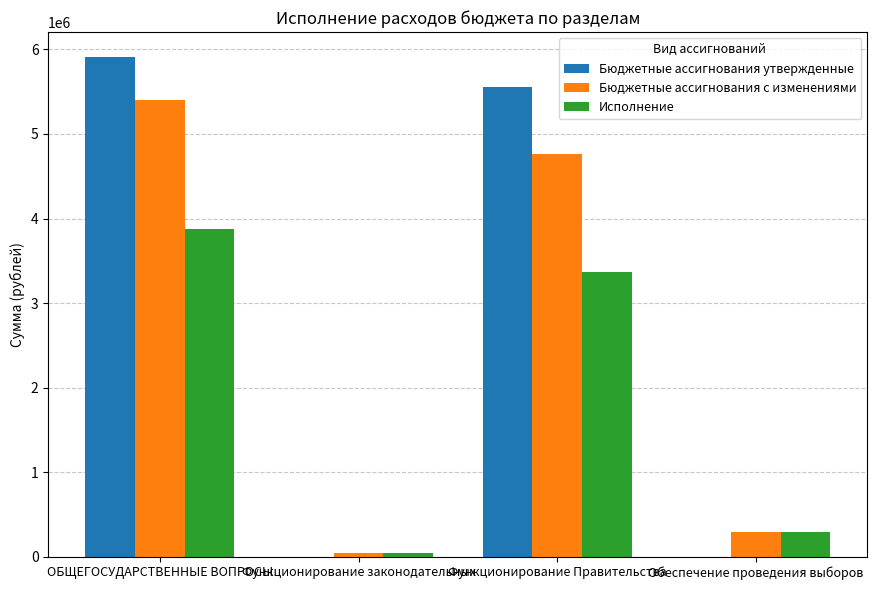

Is it true that Исполнение equals 38773.0 at Функционирование законодательных?

True